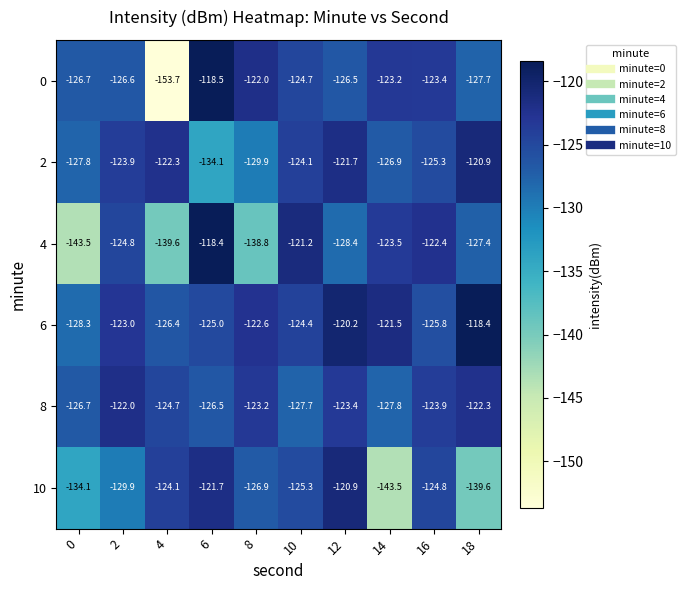

Between 12 and 18, which series saw the biggest shift?

10